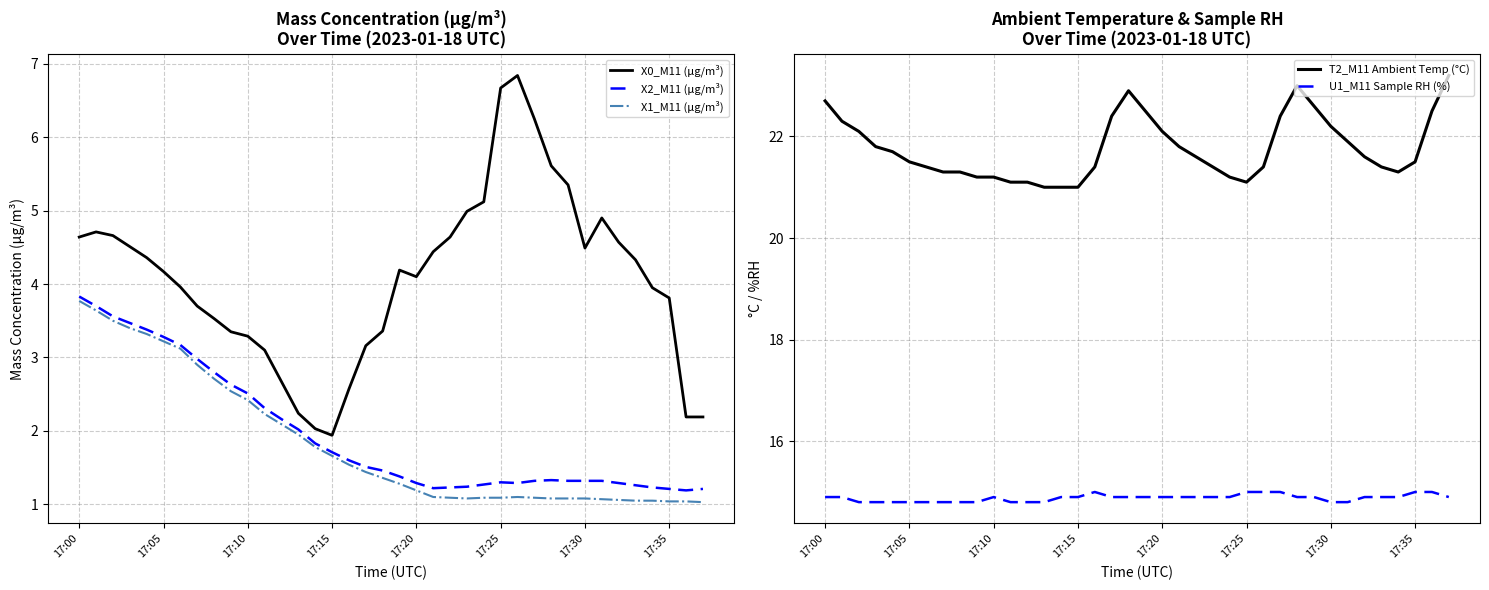

How many data points in T2_M11 Ambient Temp (°C) are above 21?

35